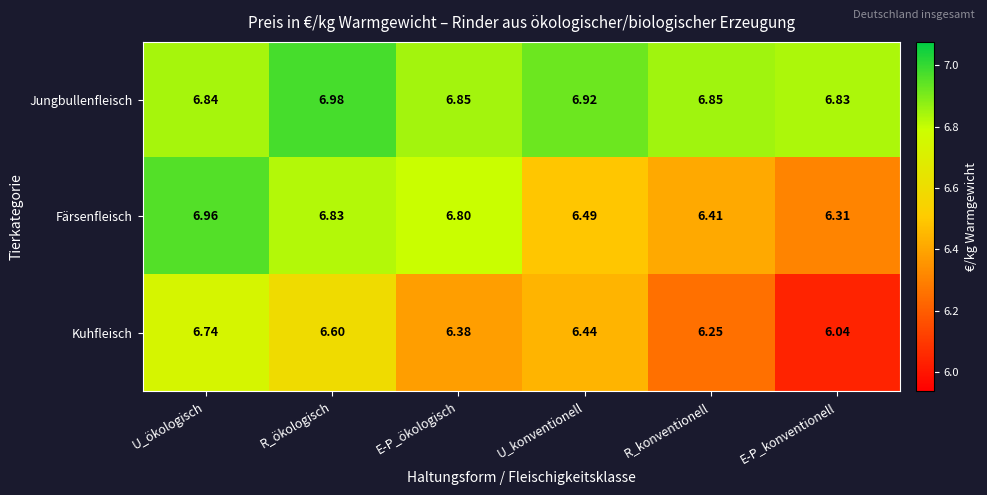

At which category is the sum across all series the highest?

U_ökologisch